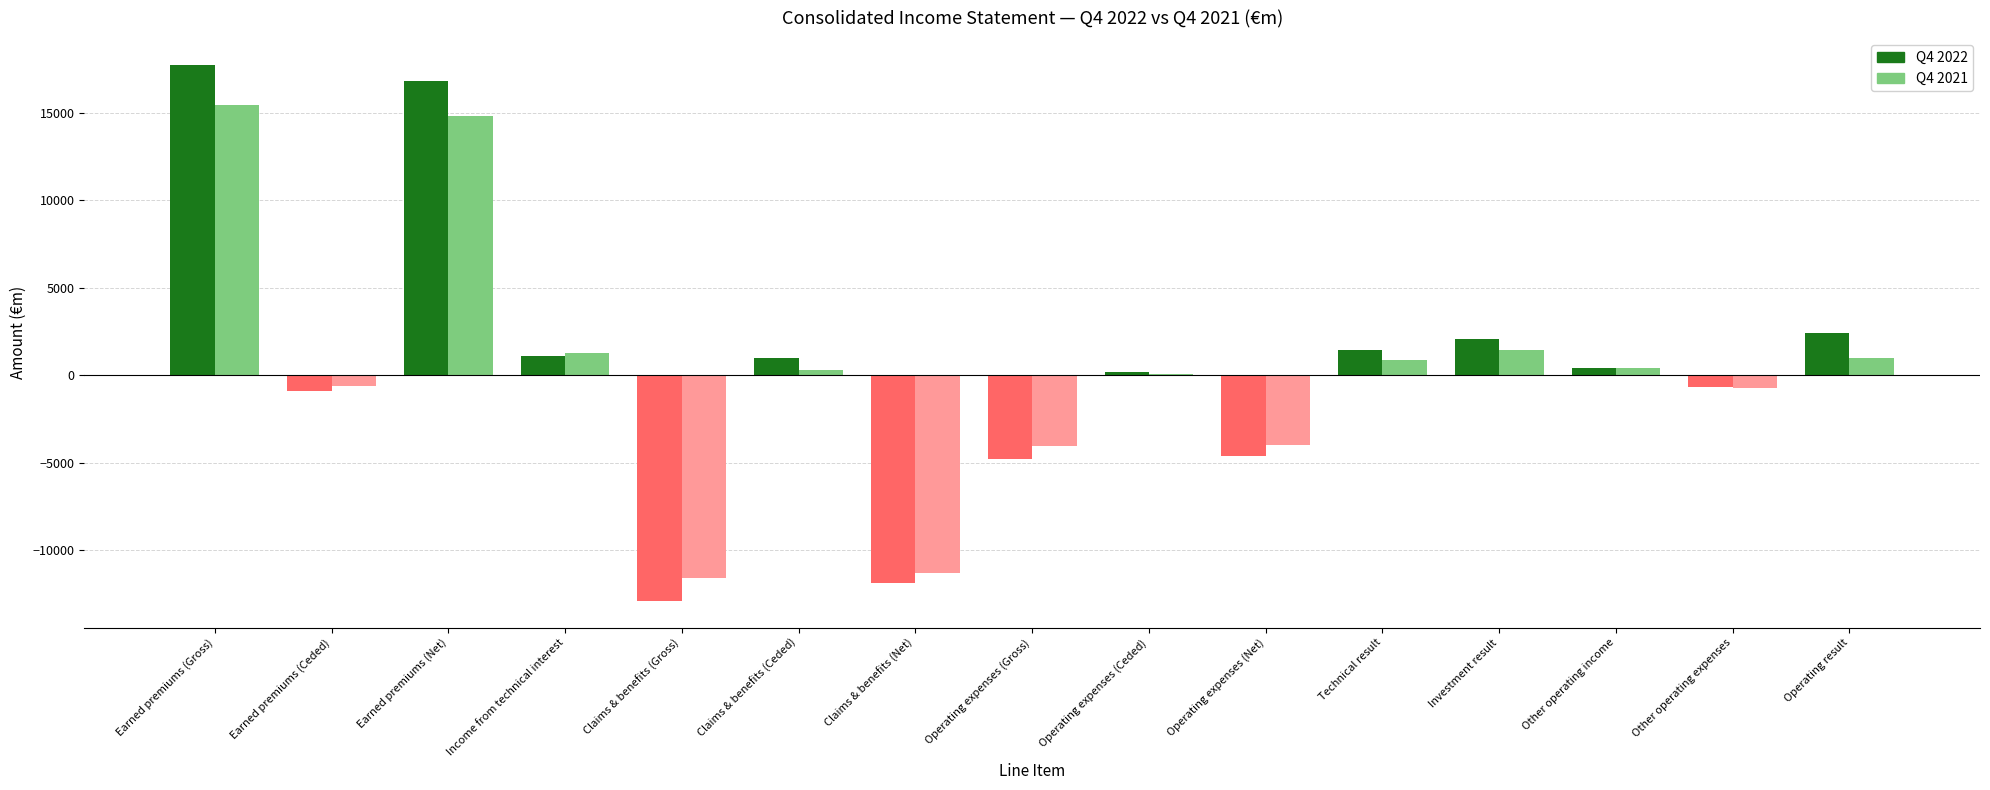

Is the value of Q4 2022 at Earned premiums (Gross) greater than the value of Q4 2021 at Earned premiums (Gross)?

Yes